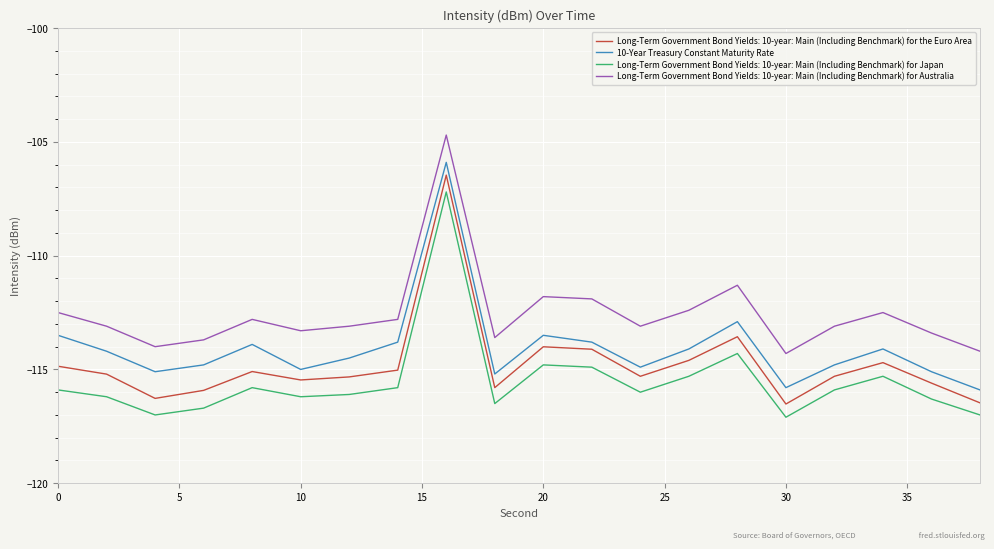

Count the number of categories in the chart.

20